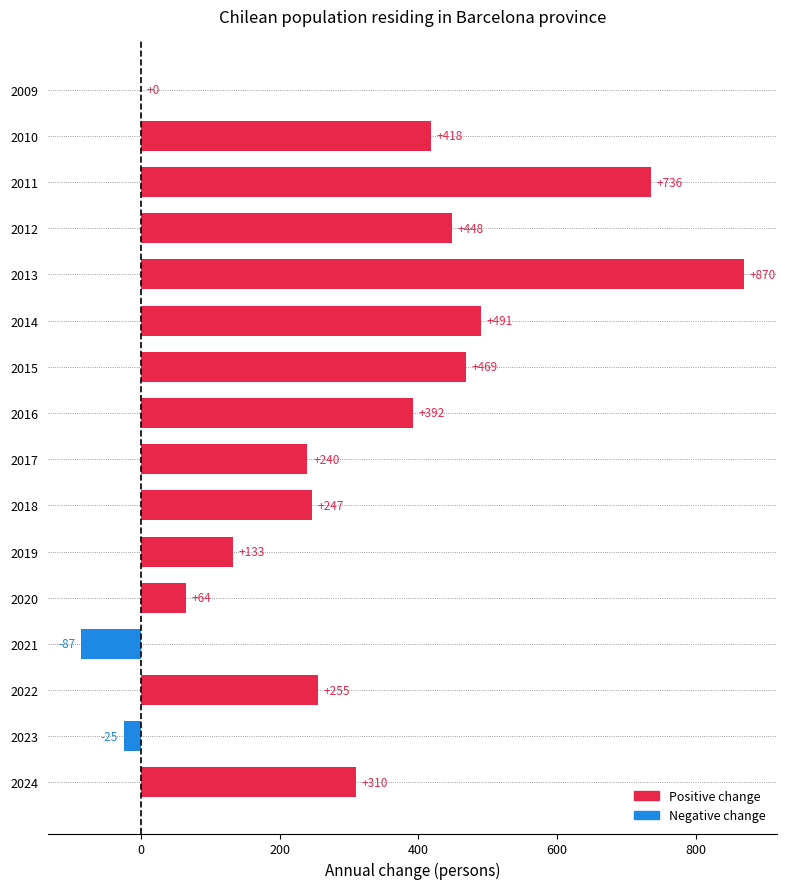

At which category does the chart reach its peak across all series?

2013